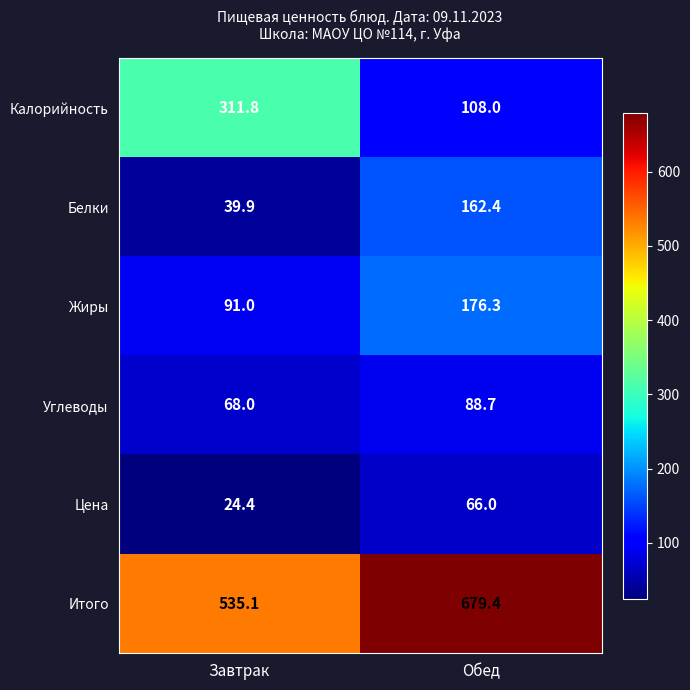

Which label corresponds to the largest value in the chart?

Обед